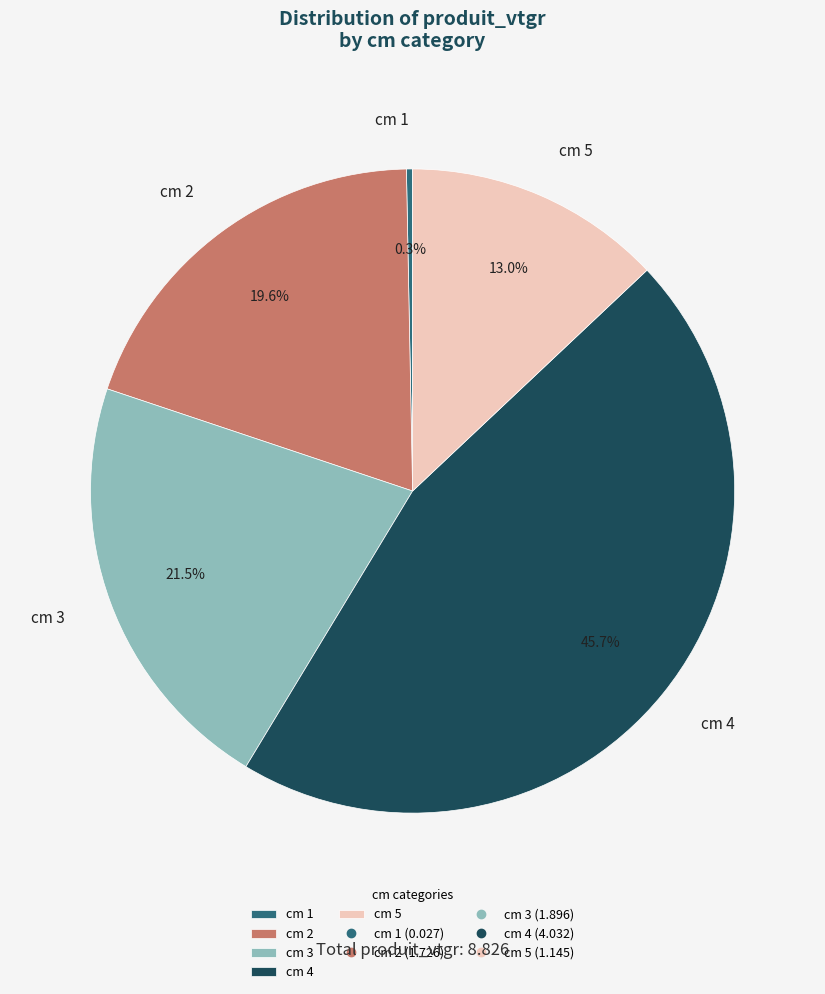

Rank the categories by value from lowest to highest.

cm 1, cm 5, cm 2, cm 3, cm 4